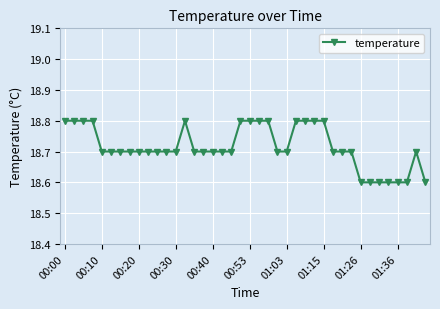

What is the value of the 13th point from the left?

18.7